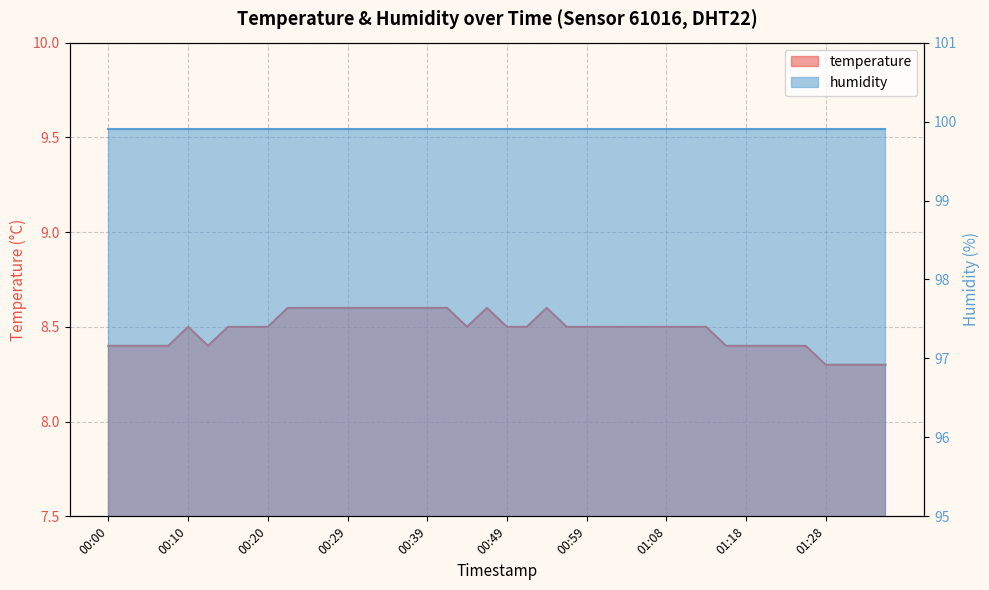

Reading left to right, list all the values displayed in this chart.

00:00=8.4	00:03=8.4	00:05=8.4	00:08=8.4	00:10=8.5	00:12=8.4	00:15=8.5	00:17=8.5	00:20=8.5	00:22=8.6	00:25=8.6	00:27=8.6	00:29=8.6	00:32=8.6	00:34=8.6	00:37=8.6	00:39=8.6	00:42=8.6	00:44=8.5	00:46=8.6	00:49=8.5	00:51=8.5	00:54=8.6	00:56=8.5	00:59=8.5	01:01=8.5	01:03=8.5	01:06=8.5	01:08=8.5	01:11=8.5	01:13=8.5	01:16=8.4	01:18=8.4	01:21=8.4	01:23=8.4	01:26=8.4	01:28=8.3	01:31=8.3	01:33=8.3	01:35=8.3